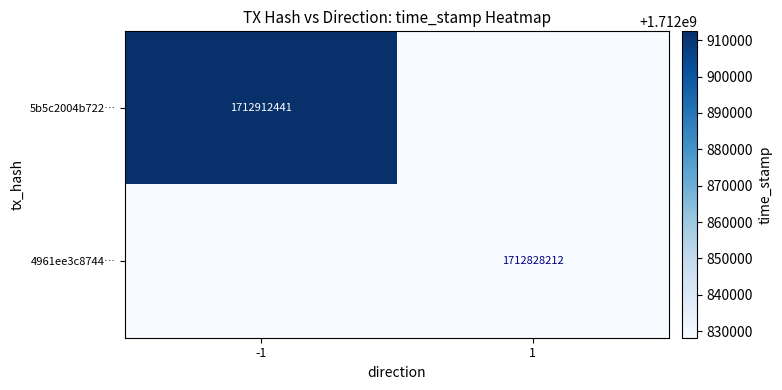

Is it true that 4961ee3c8744… equals 875049757 at 1?

False